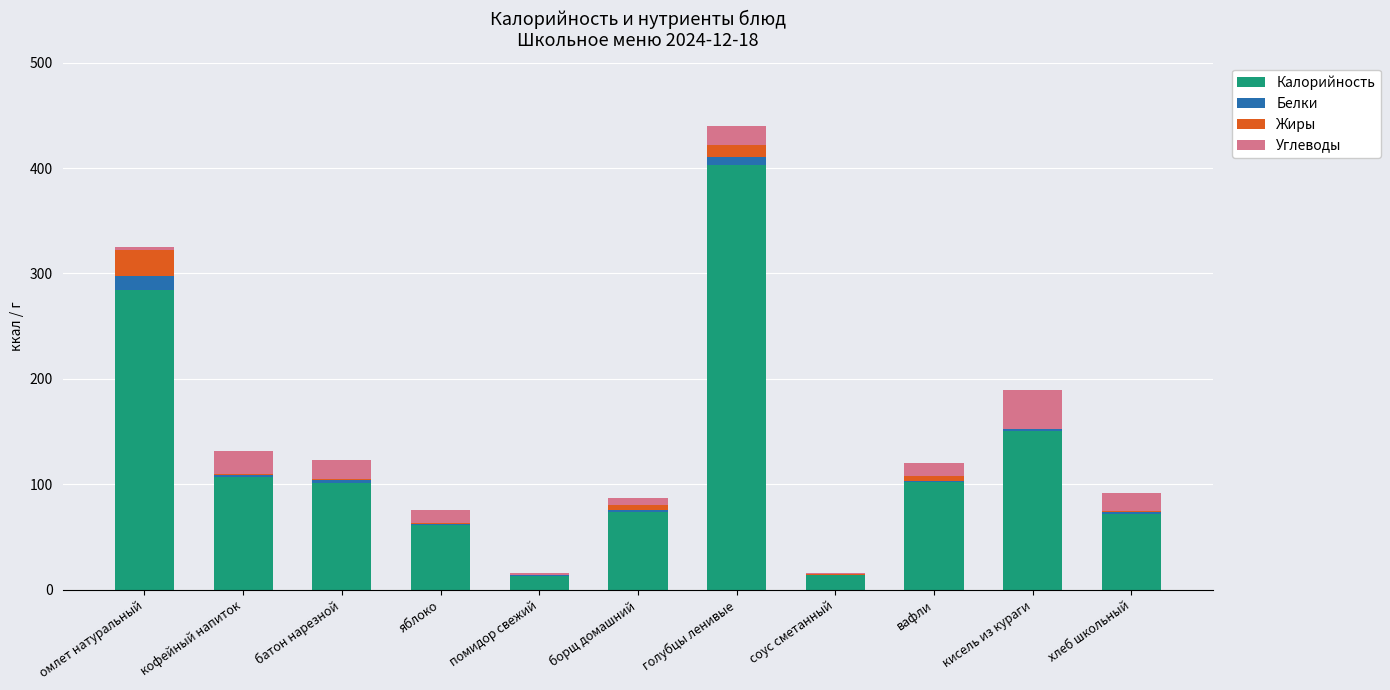

What is the highest value of the Калорийность series?

403